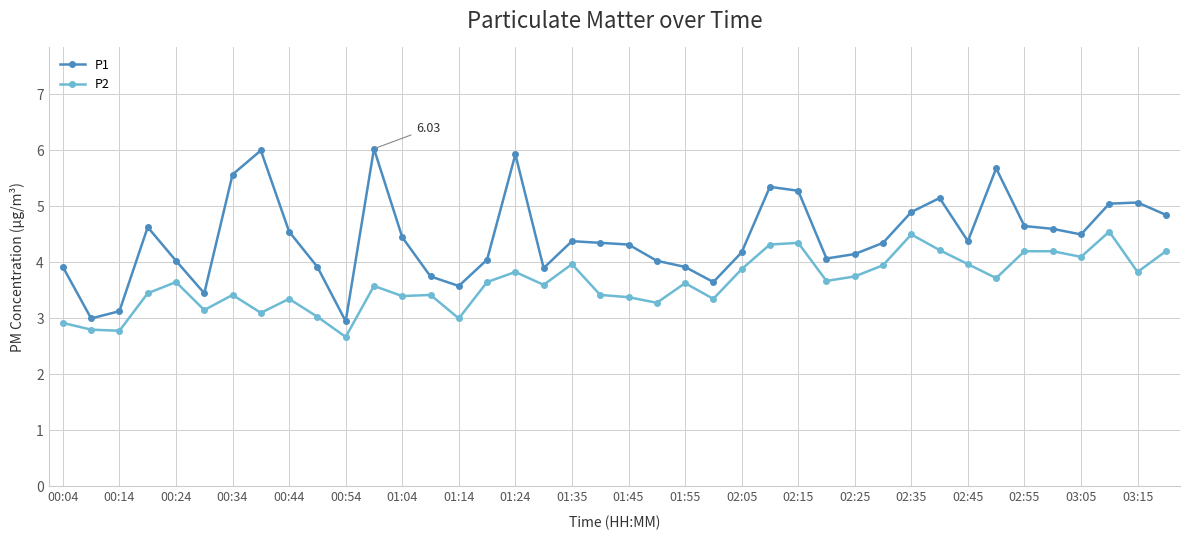

True or false: P2 has more than 1 points higher than both neighbors.

True